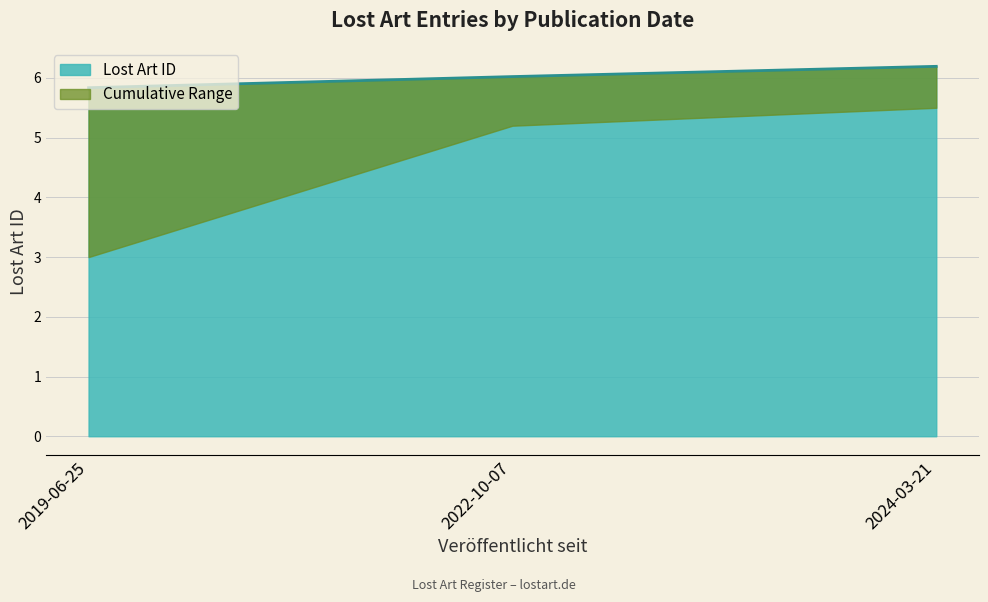

What is the greatest value displayed?

6.2